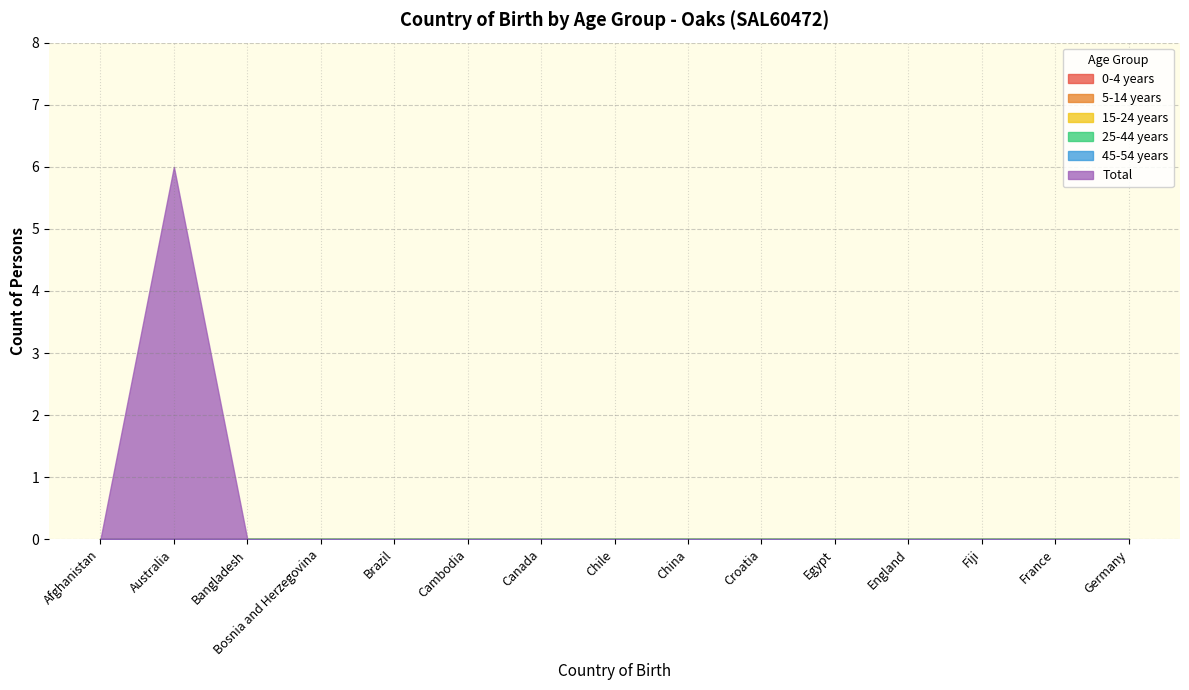

What position from the left is Bangladesh?

3